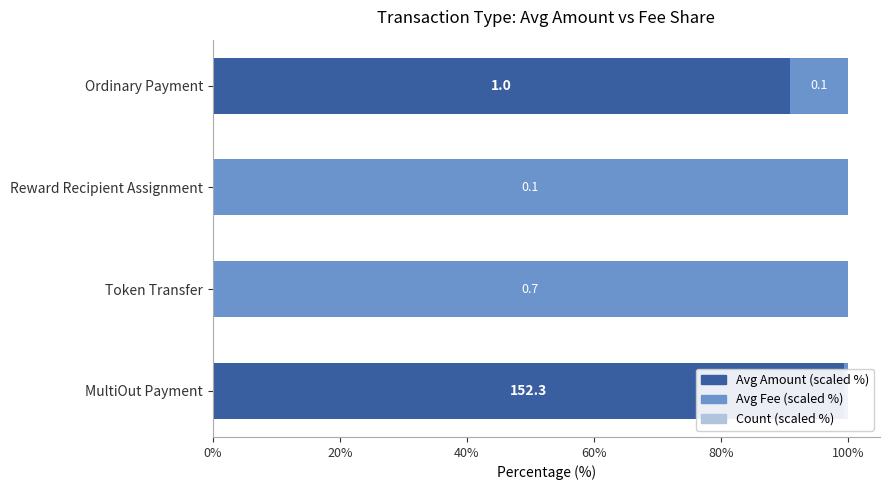

Is it true that Avg Amount (scaled %) equals -41.8 at Reward Recipient Assignment?

False